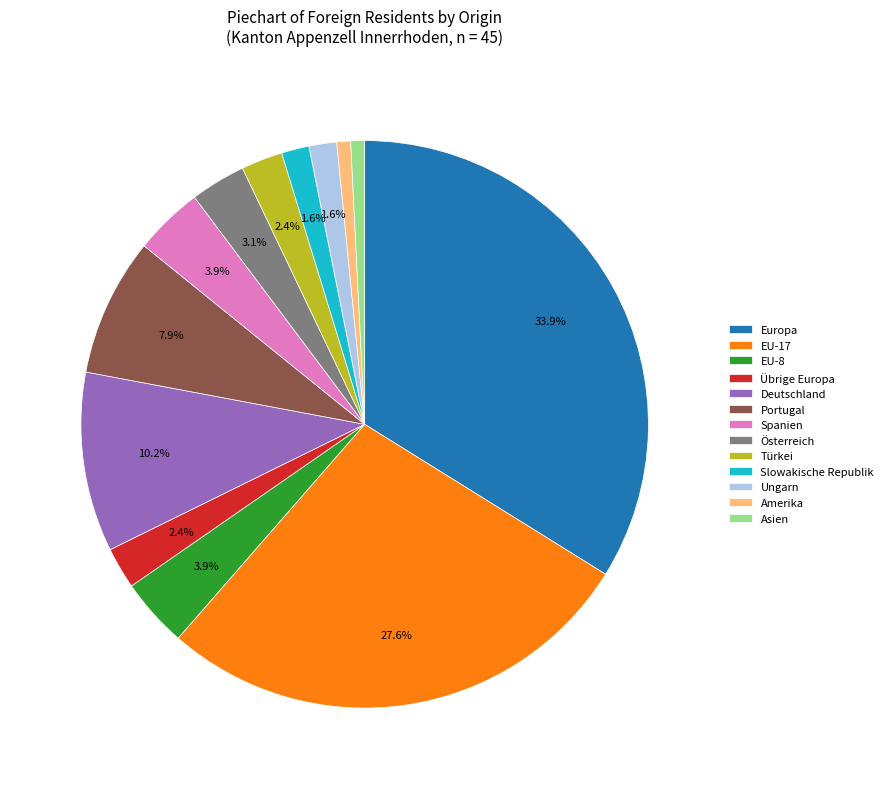

Is there any slice that represents more than half of the pie?

No